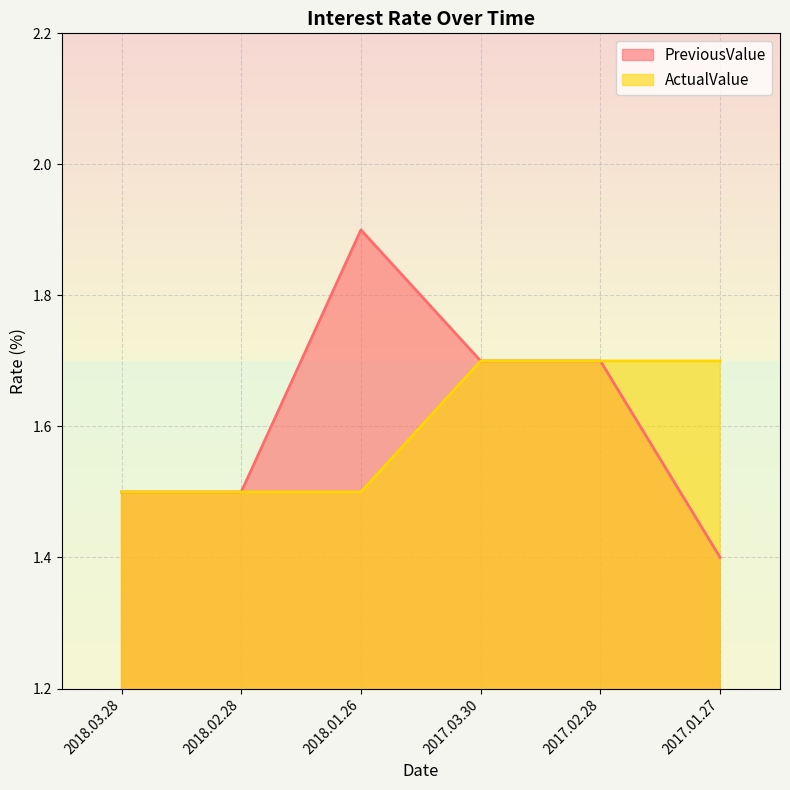

True or false: PreviousValue has a value of 1.5 at 2018.02.28.

True